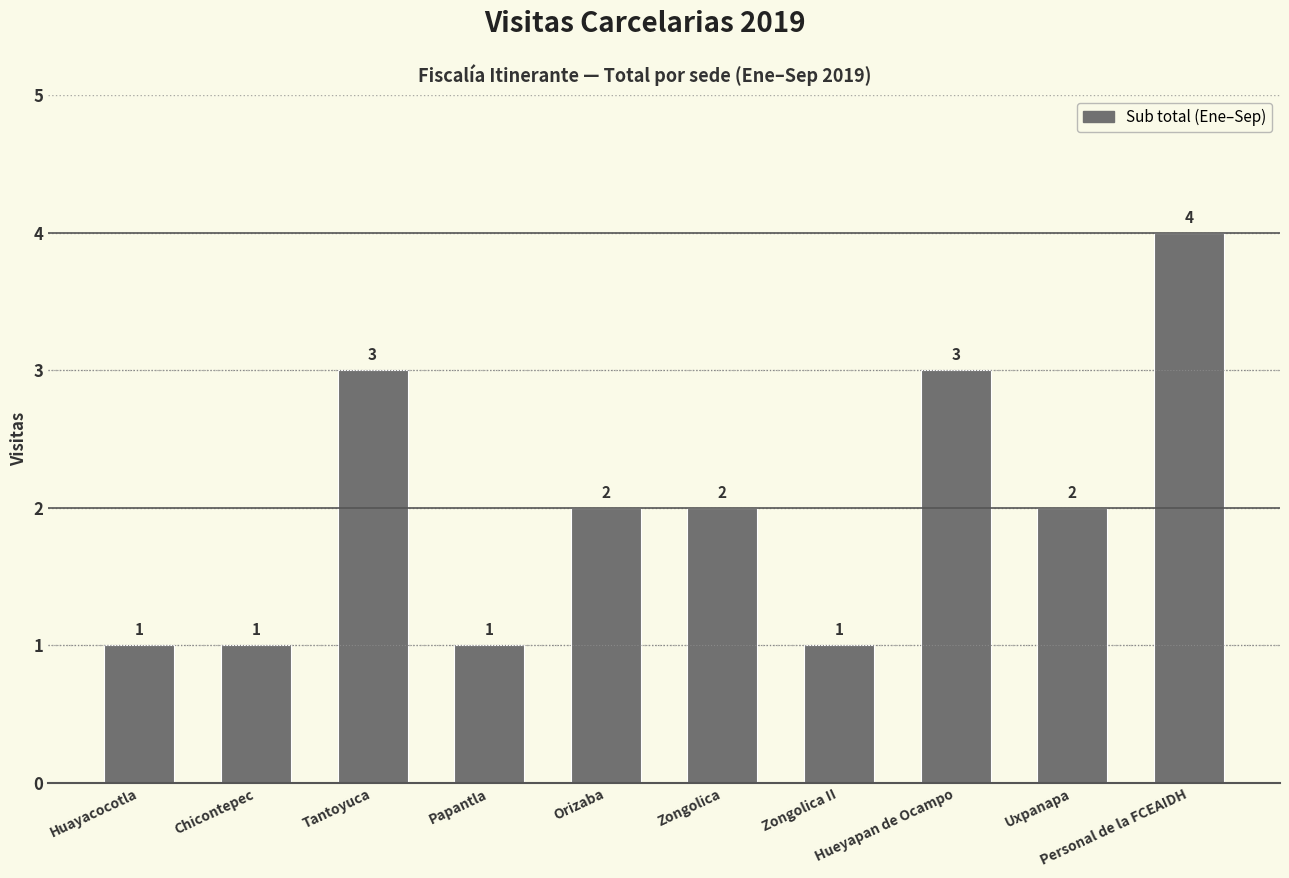

Read the value at Zongolica.

2